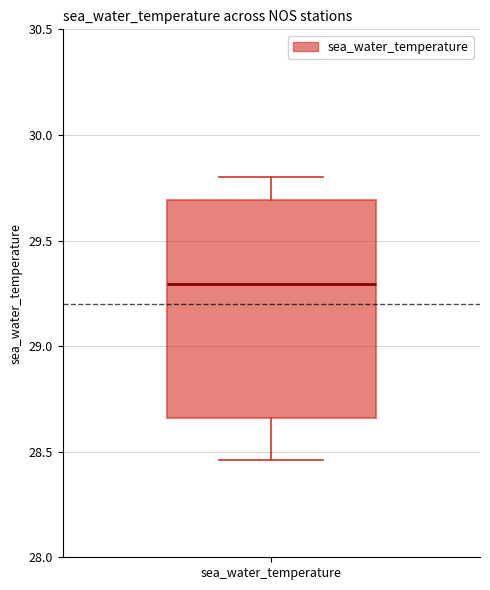

Where does the lower whisker of the box for sea_water_temperature end on the y-axis? The values are not printed on the chart, so give them approximately, as read against the axis.

28.45